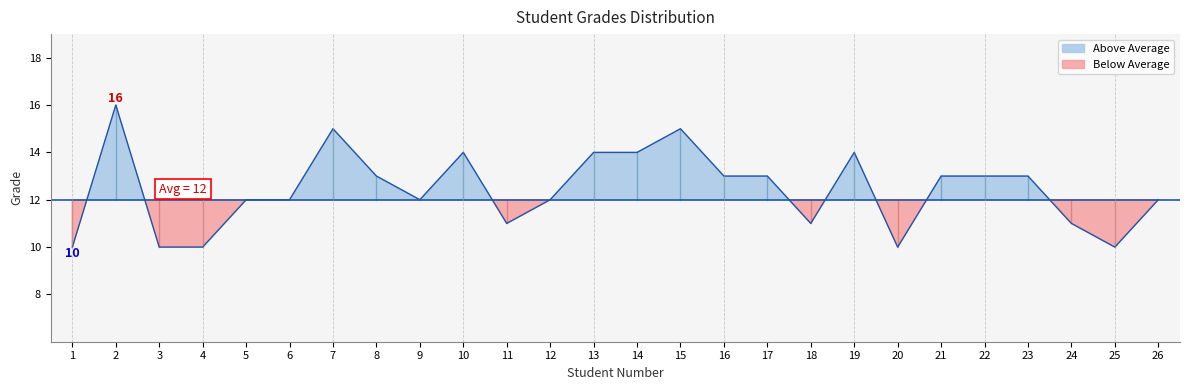

What is the approximate value at 10?

14